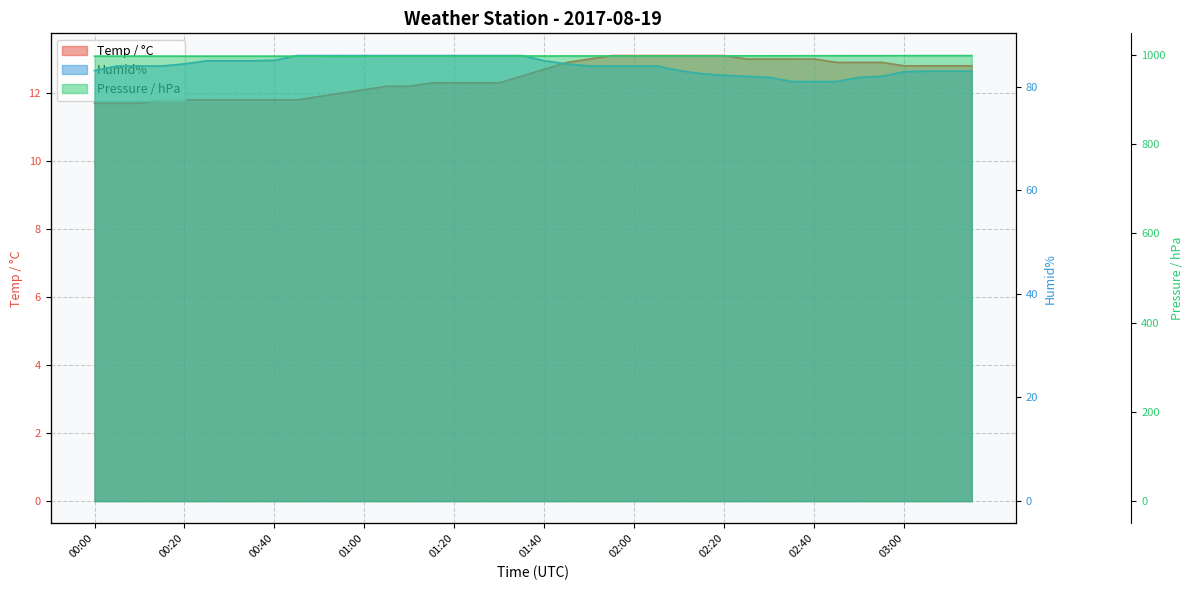

True or false: Temp / °C and Humid% cross at least once.

False